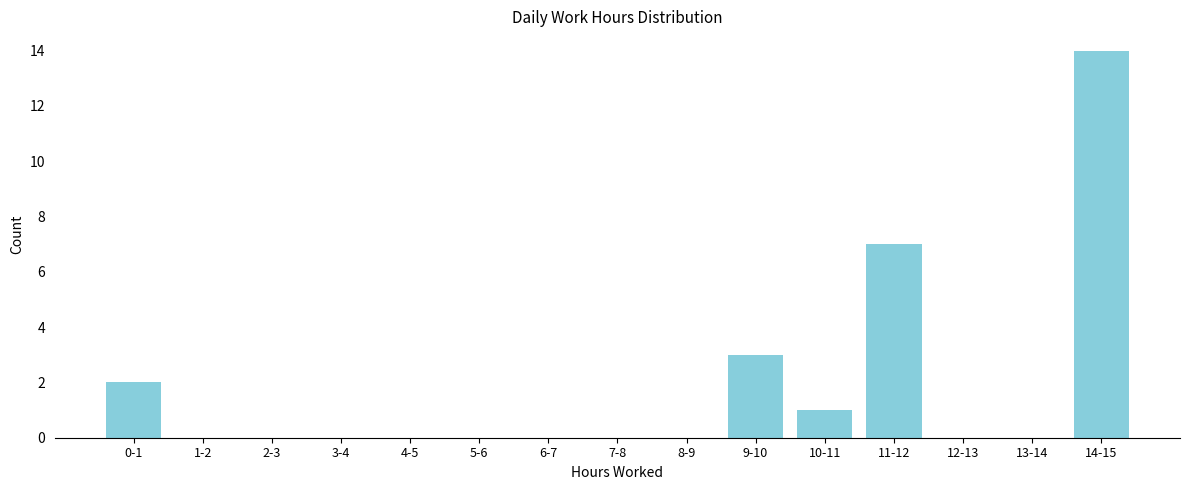

Reading left to right, transcribe all the data shown in this chart.

0-1=2	1-2=0	2-3=0	3-4=0	4-5=0	5-6=0	6-7=0	7-8=0	8-9=0	9-10=3	10-11=1	11-12=7	12-13=0	13-14=0	14-15=14